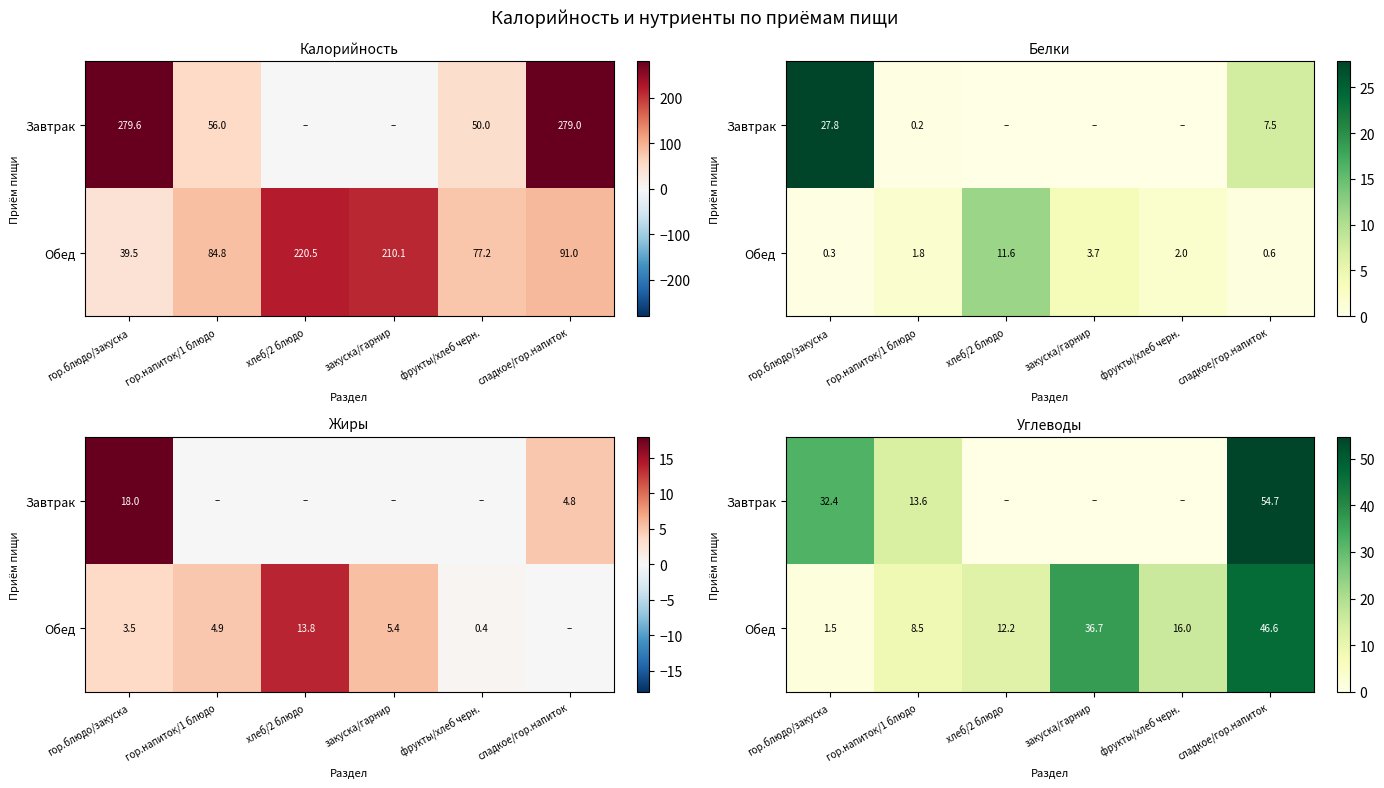

At which label is Обед closest to 24?

фрукты/хлеб черн.